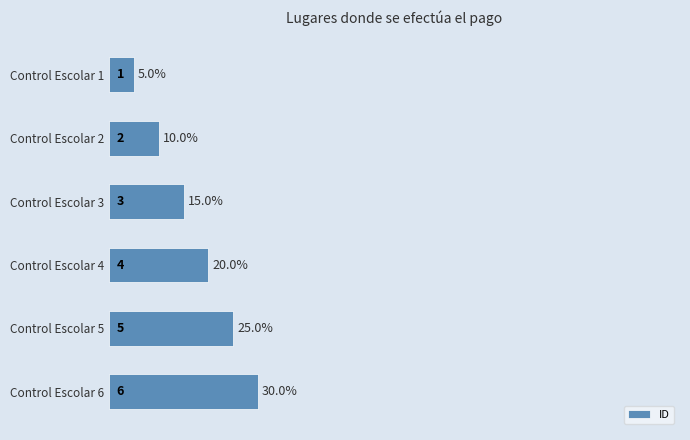

How many categories are shown in the chart?

6